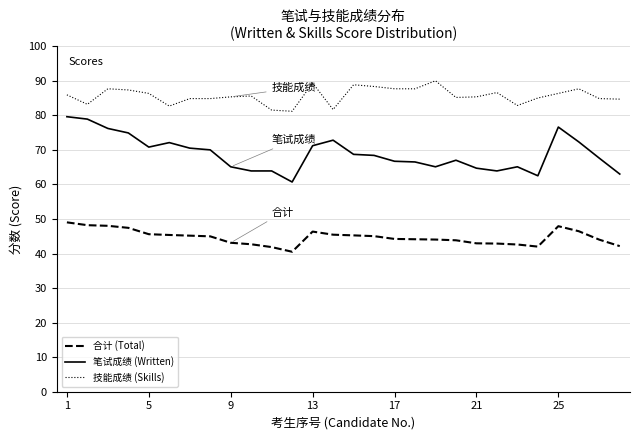

What is the greatest value displayed?

90.0